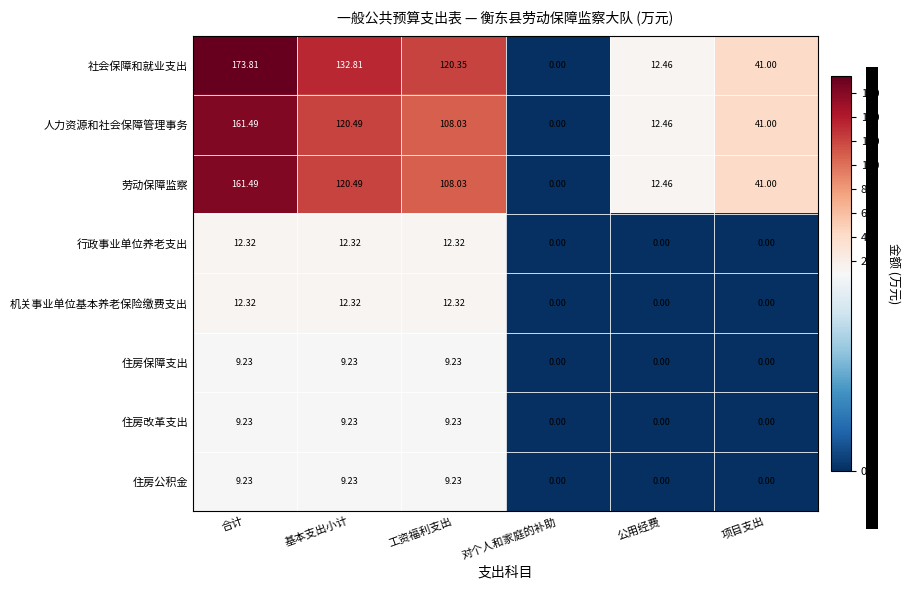

At which category does the chart reach its peak across all series?

合计